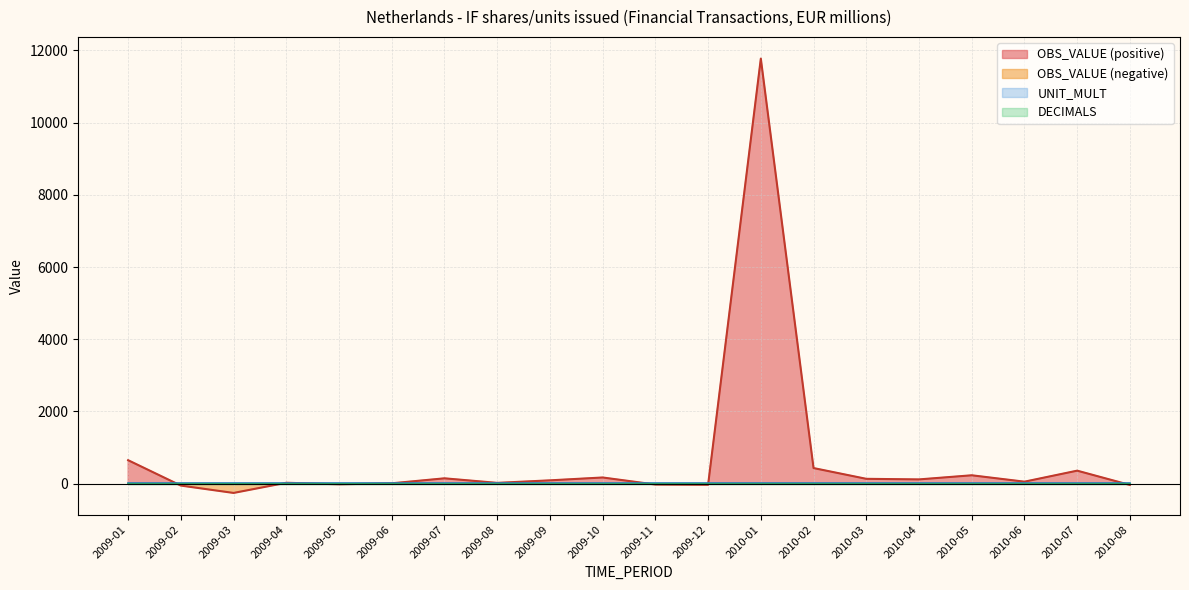

What is the total value across all series at 2009-08?

29